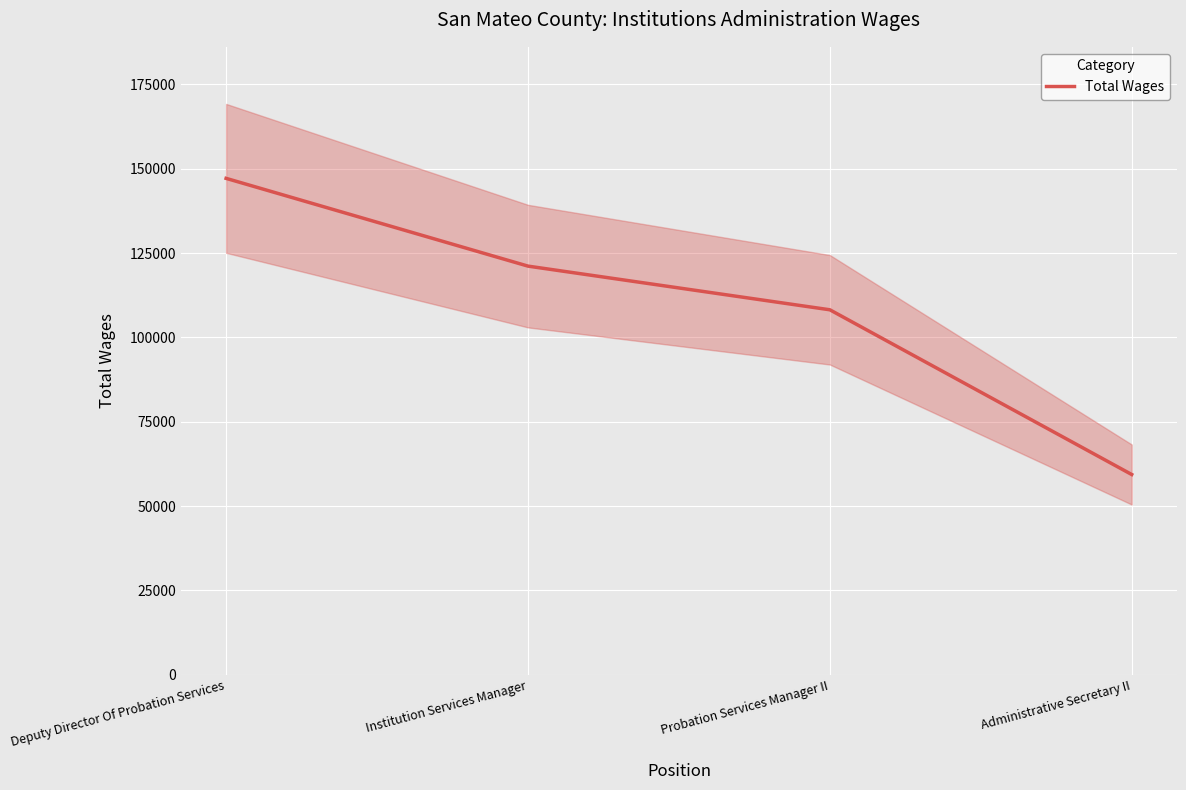

At which label does the data first exceed 121123?

Deputy Director Of Probation Services